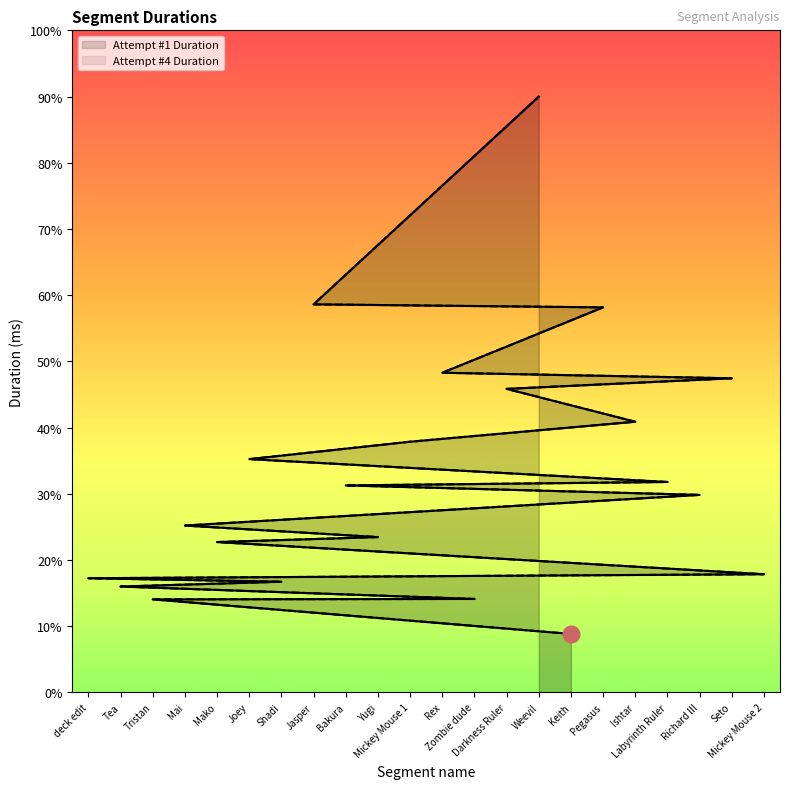

At how many categories does at least one series exceed 594475?

6